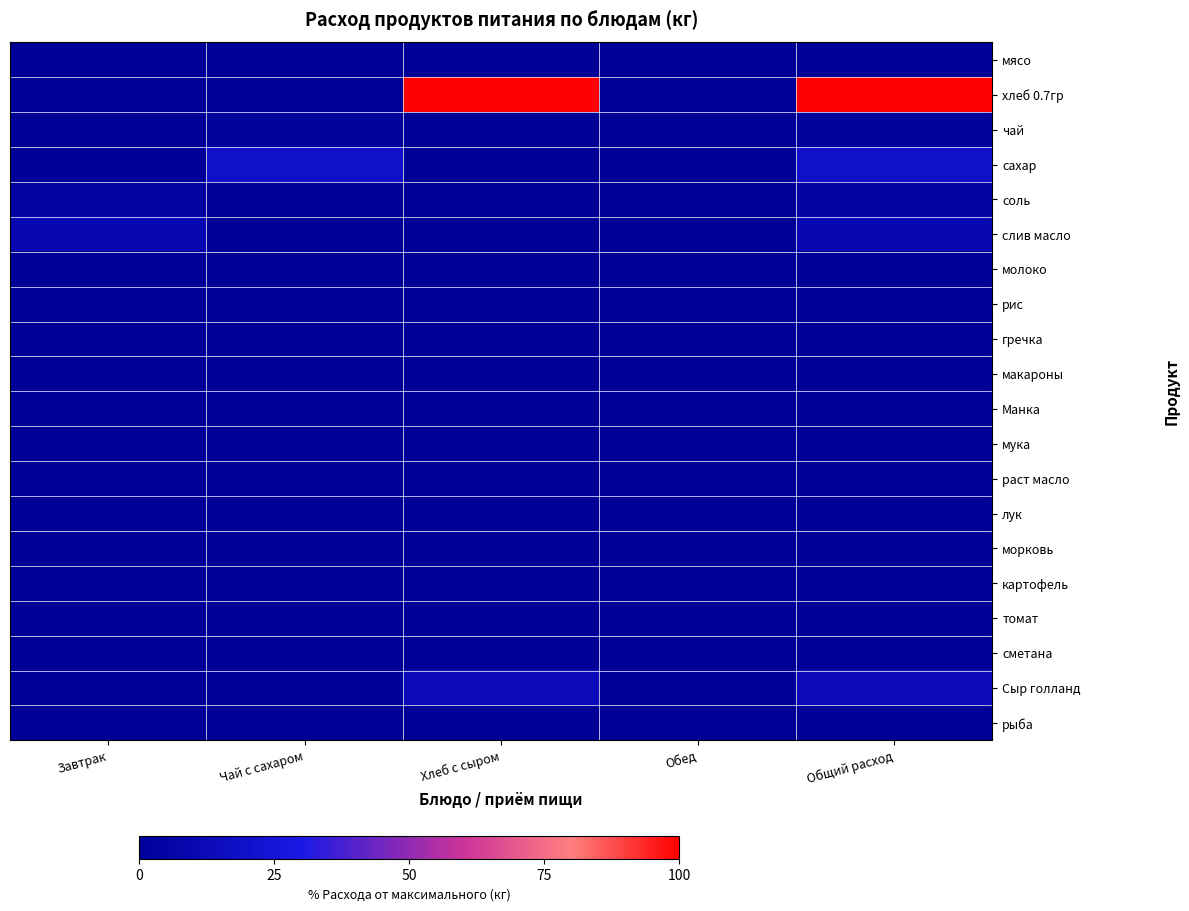

Between Хлеб с сыром and Обед, which series saw the biggest shift?

хлеб 0.7гр